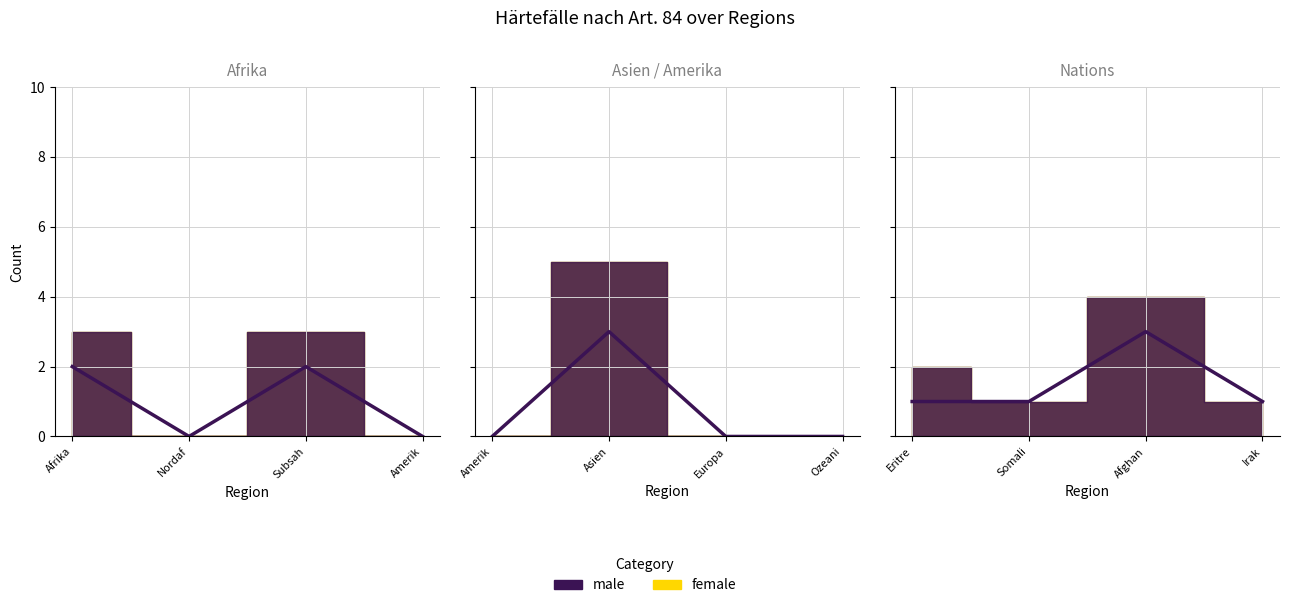

What is the value of the 4th point from the left?

1